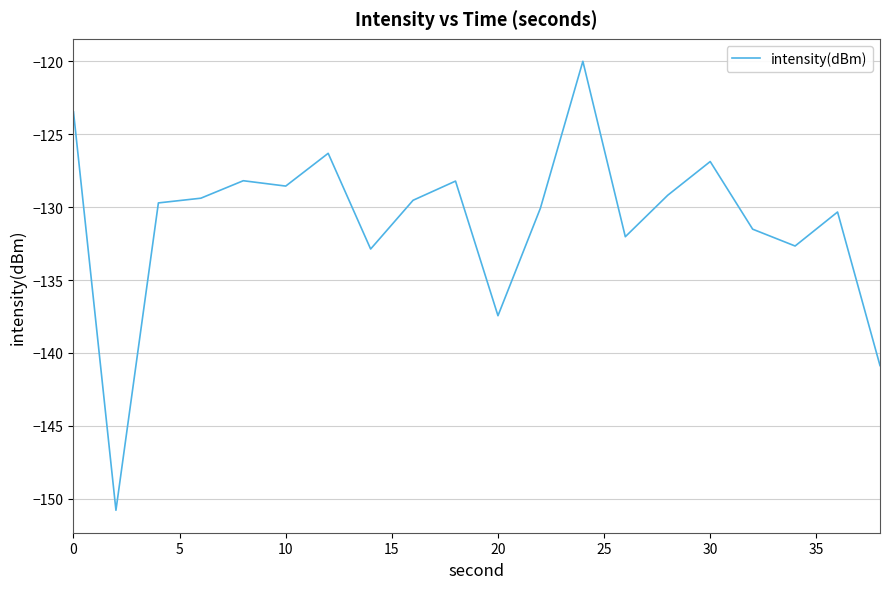

Does the chart display data point markers on the line(s)?

No